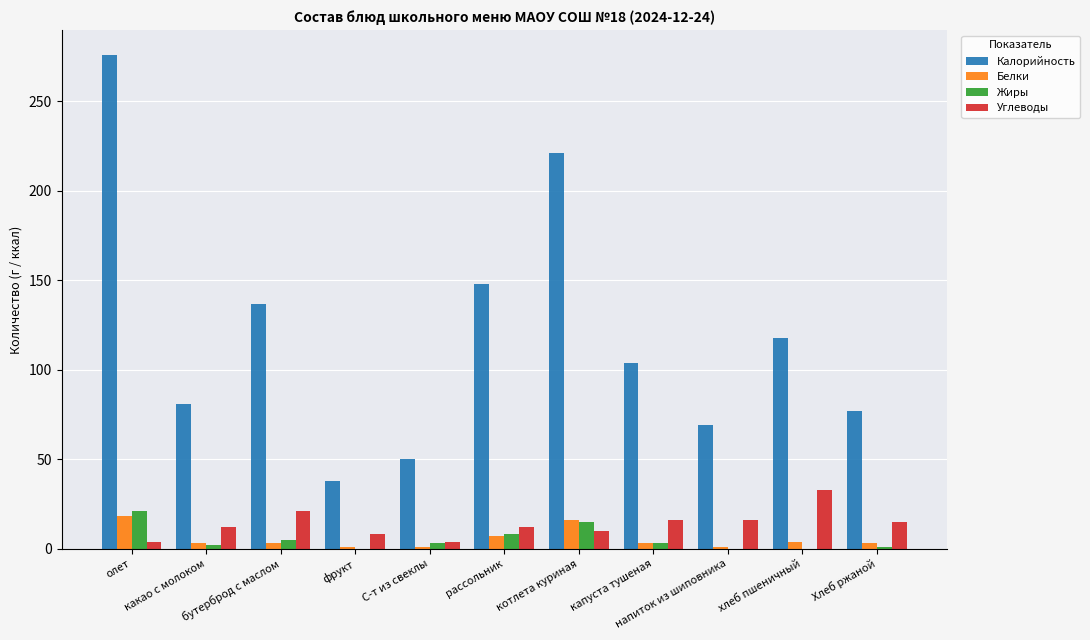

What are all the series names shown in the legend?

Калорийность, Белки, Жиры, Углеводы